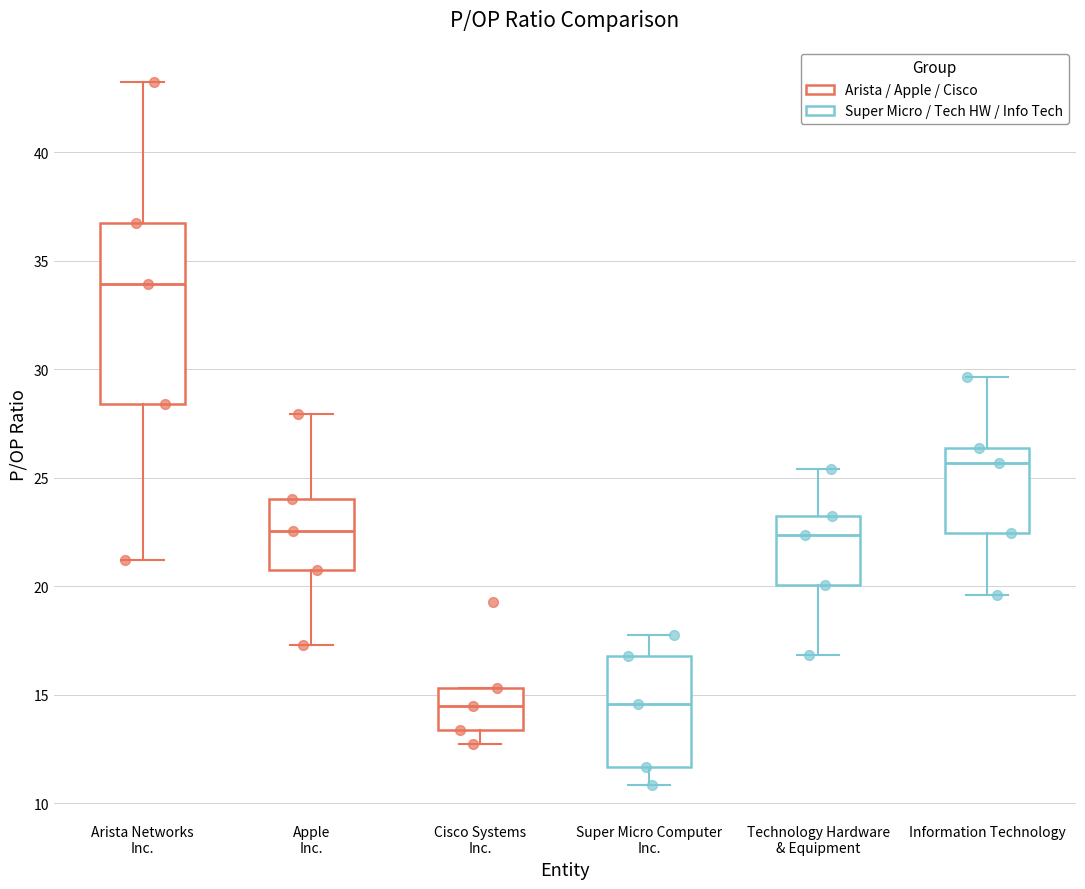

Reading left to right, transcribe this box plot: for each box, give where its median line is, the range the box spans, and where its two whiskers end, as read against the y-axis. The values are not printed on the chart, so give them approximately, as read against the axis.

Arista Networks Inc.: median 34.0, box 28.5 to 37.0, whiskers 21.0 to 43.5
Apple Inc.: median 22.5, box 20.5 to 24.0, whiskers 17.5 to 28.0
Cisco Systems Inc.: median 14.5, box 13.5 to 15.5, whiskers 12.5 to 15.5
Super Micro Computer Inc.: median 14.5, box 11.5 to 17.0, whiskers 11.0 to 17.5
Technology Hardware & Equipment: median 22.5, box 20.0 to 23.0, whiskers 17.0 to 25.5
Information Technology: median 25.5, box 22.5 to 26.5, whiskers 19.5 to 29.5